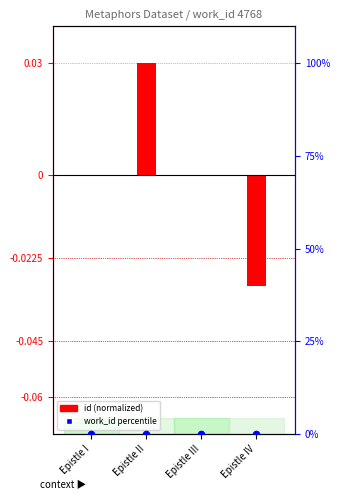

At which category is the sum across all series the highest?

Epistle II